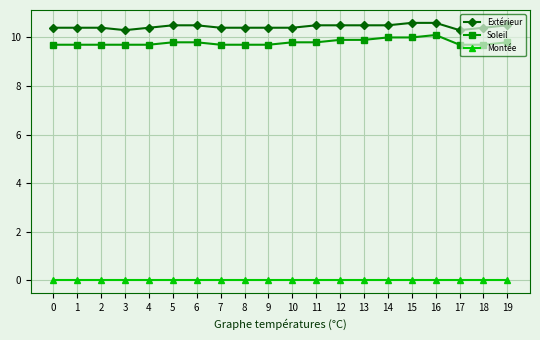

What is the sum of all Extérieur values?

208.9